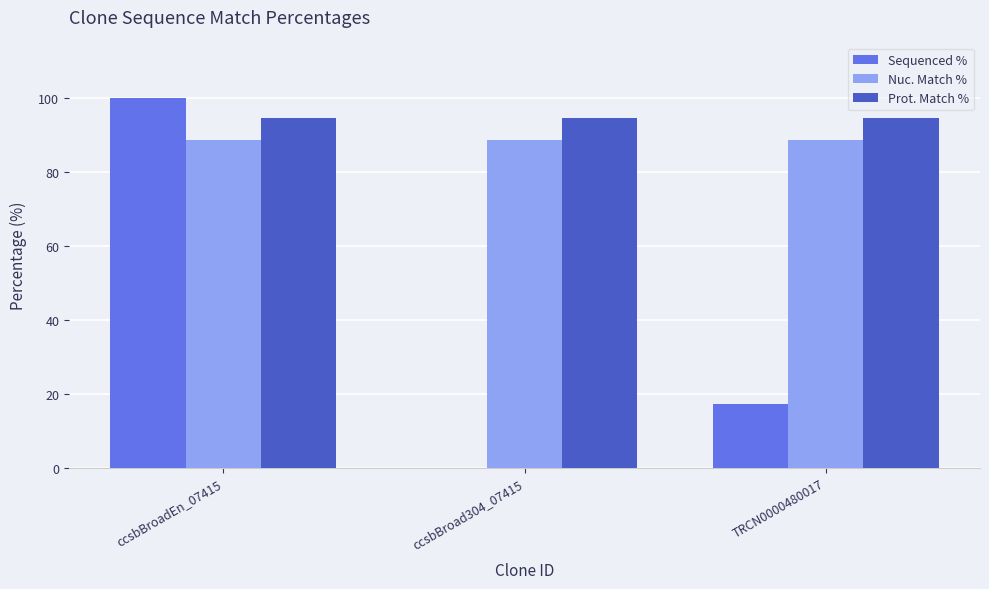

Reading left to right, extract all data points from this chart.

Sequenced %: 100.0	0.0	17.3
Nuc. Match %: 88.6	88.6	88.6
Prot. Match %: 94.7	94.7	94.7